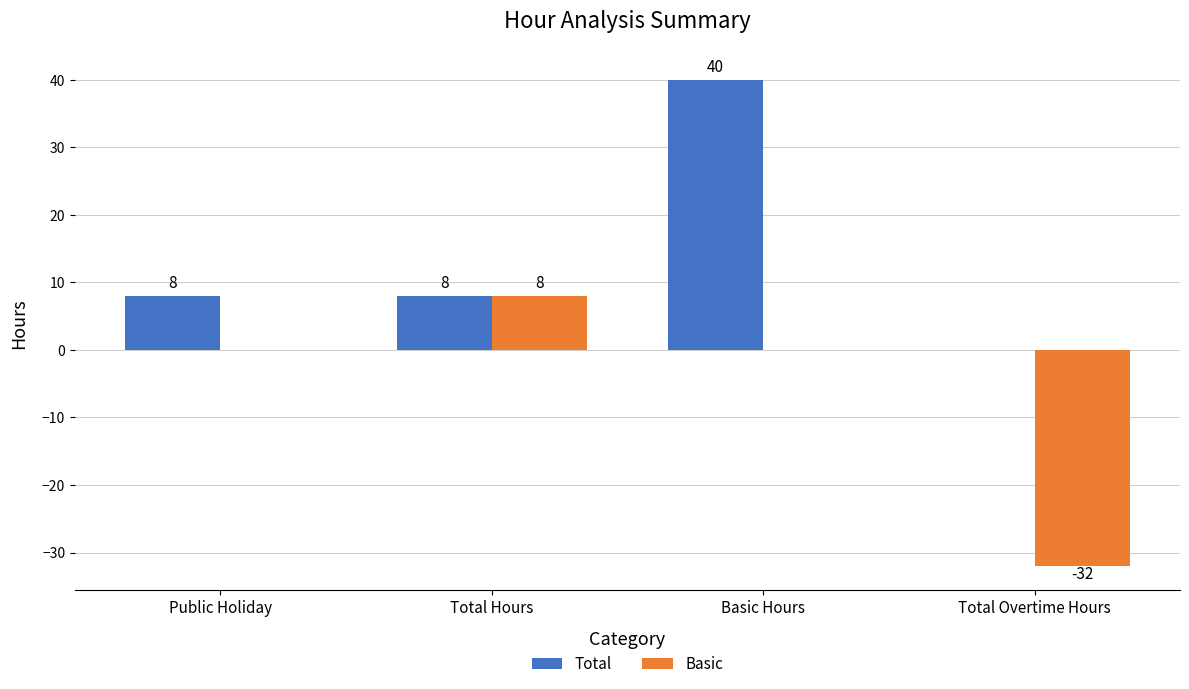

What is the difference between the Total values at Basic Hours and Total Overtime Hours?

40